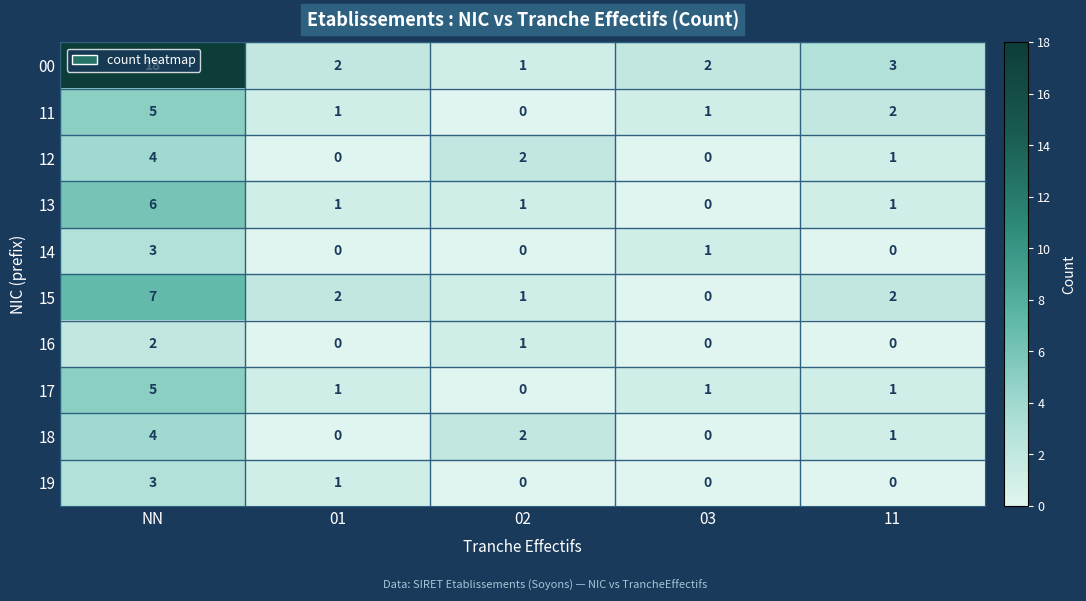

What is the maximum value shown in the chart?

18